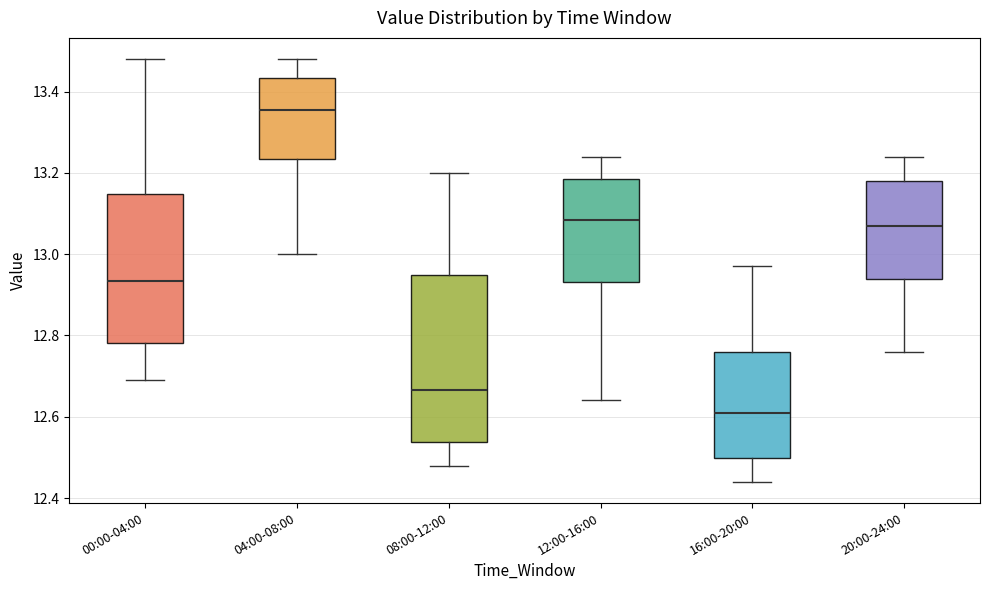

Which box has the highest median line?

04:00-08:00